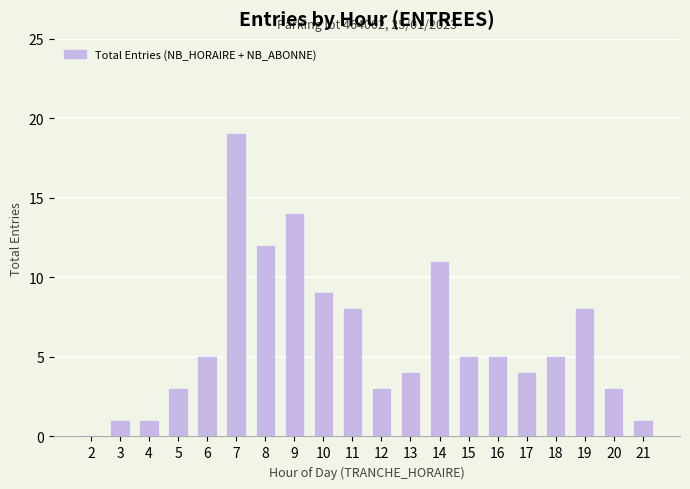

At which category does the chart reach its peak across all series?

7